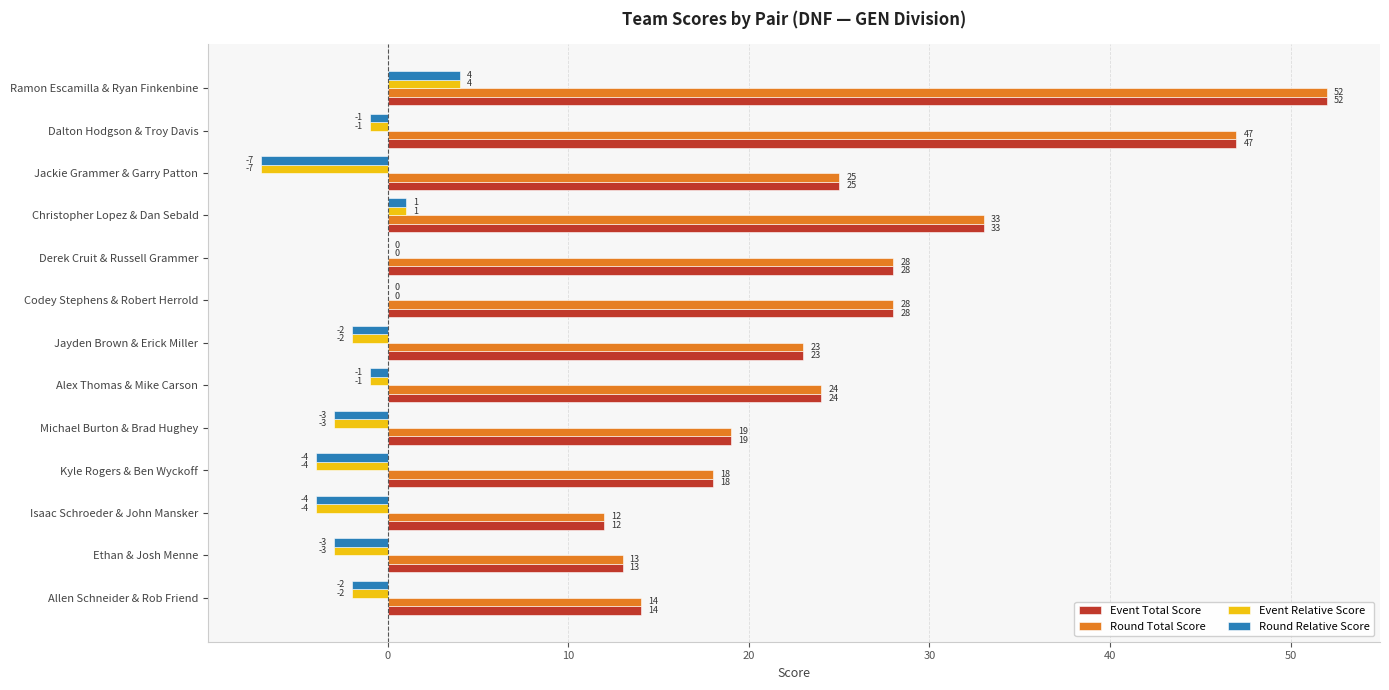

What is the approximate value of Round Total Score at Alex Thomas & Mike Carson?

24